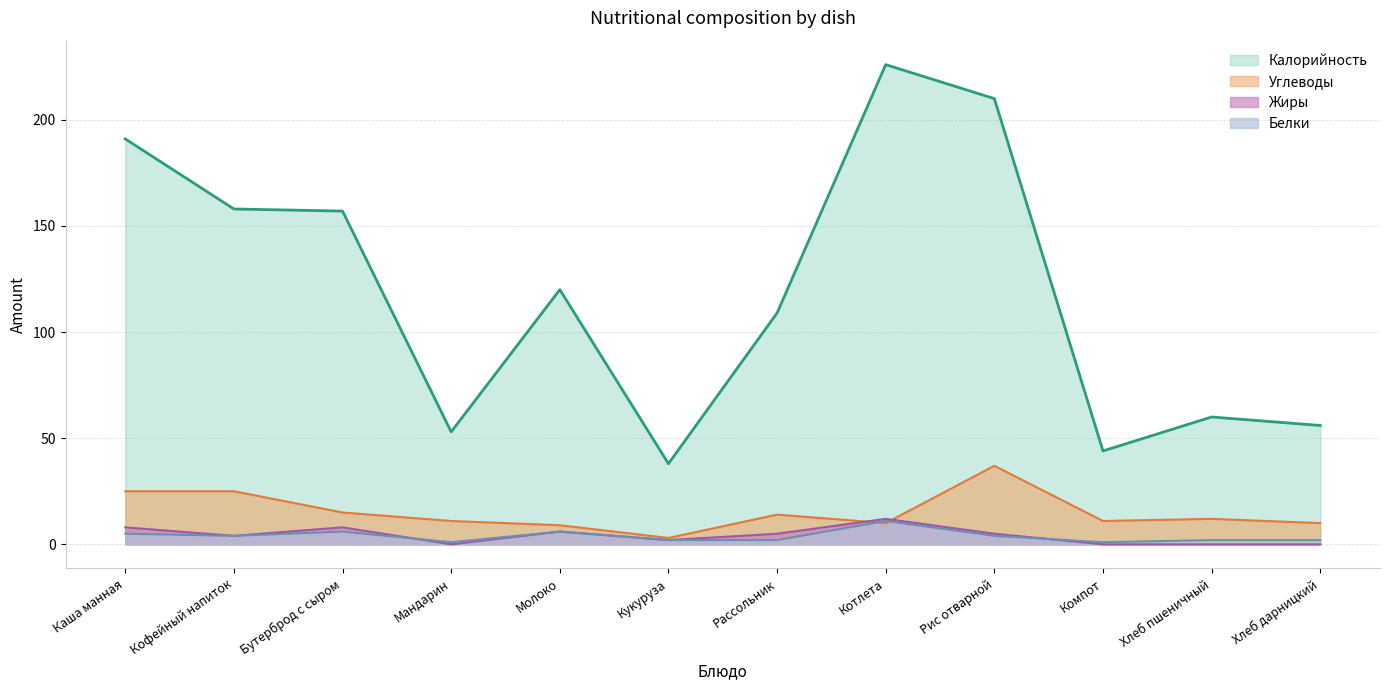

Rank the series by their maximum value, from highest to lowest.

Калорийность, Углеводы, Жиры, Белки